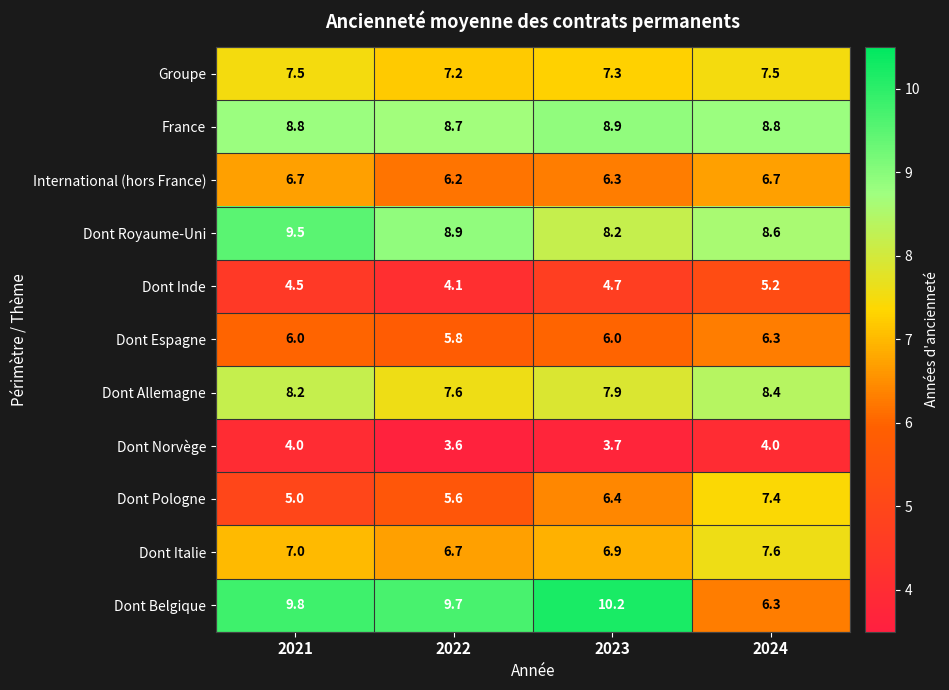

What is the approximate value of Dont Norvège at 2024?

4.0